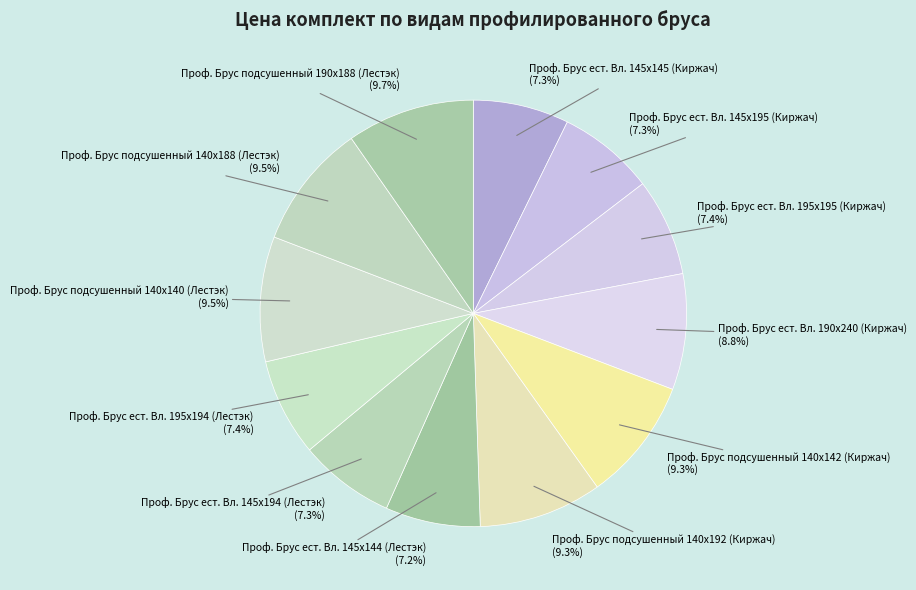

What is the ratio of the value at Проф. Брус ест. Вл. 145х144 (Лестэк) to the value at Проф. Брус подсушенный 140х140 (Лестэк)?

0.8